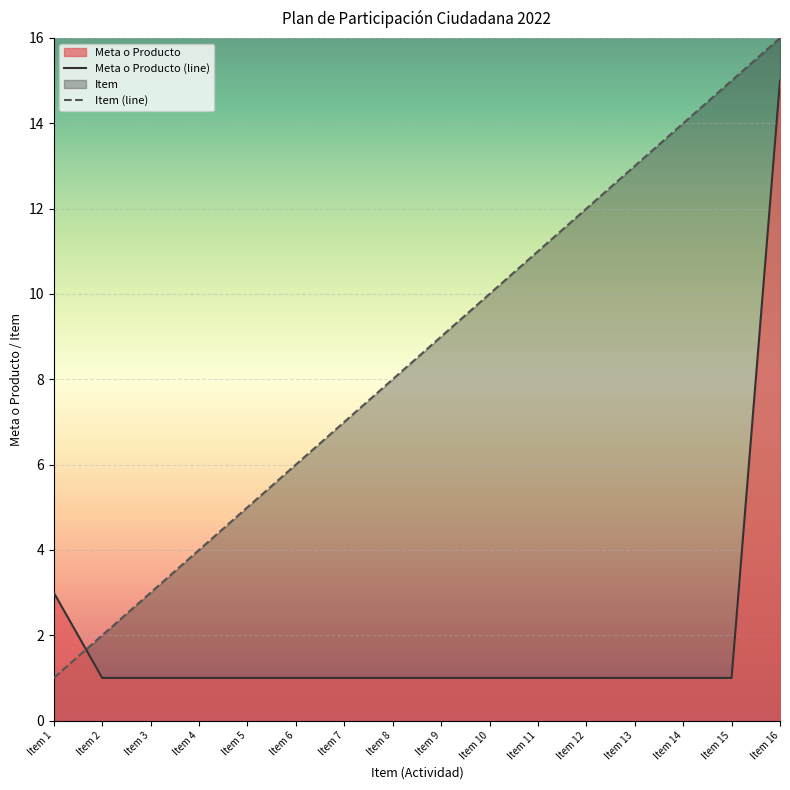

At which label does Meta o Producto (line) reach its minimum?

Item 2